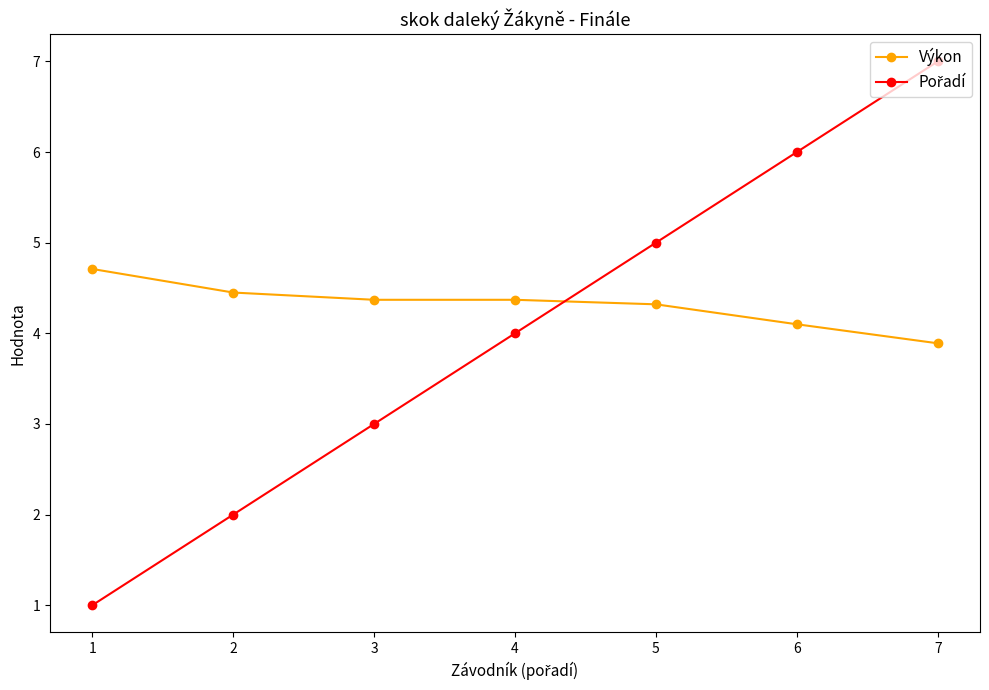

What is the minimum value for Výkon?

3.9